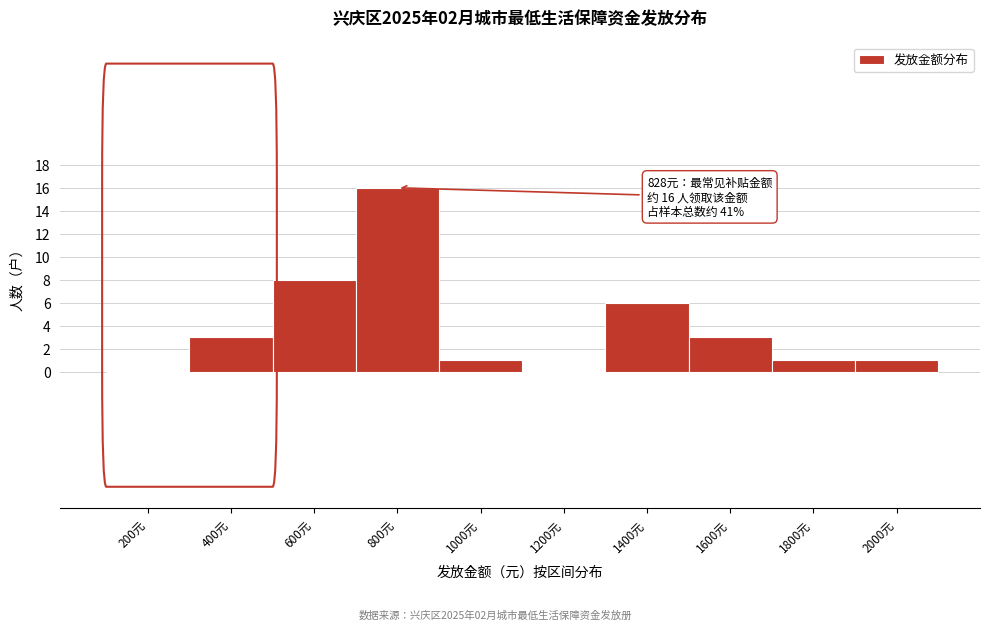

Reading left to right, list all the values displayed in this chart.

200元=0	400元=3	600元=8	800元=16	1000元=1	1200元=0	1400元=6	1600元=3	1800元=1	2000元=1